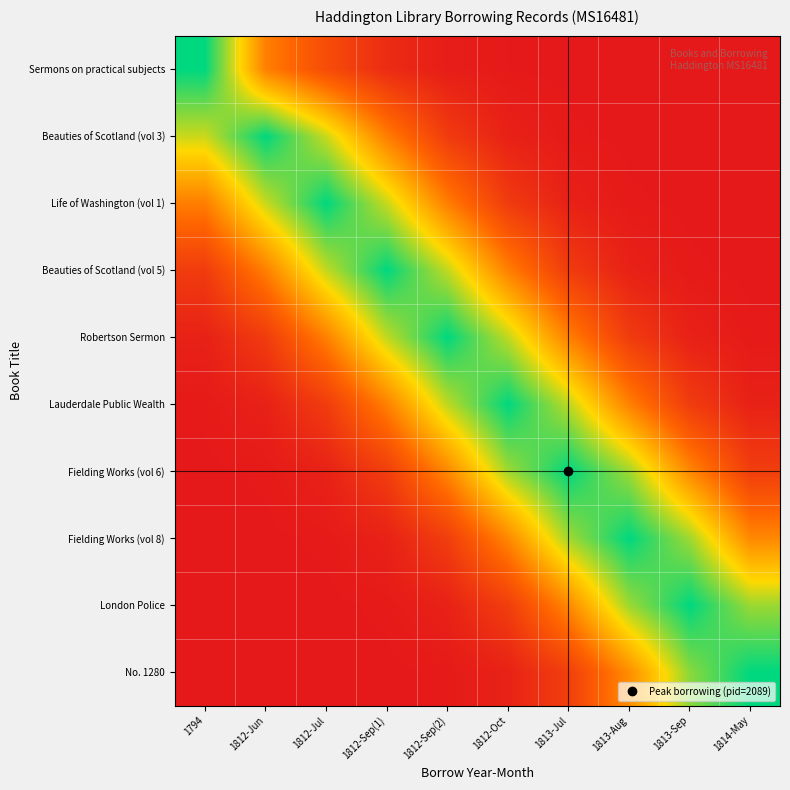

Which category has the highest value across all series?

1794